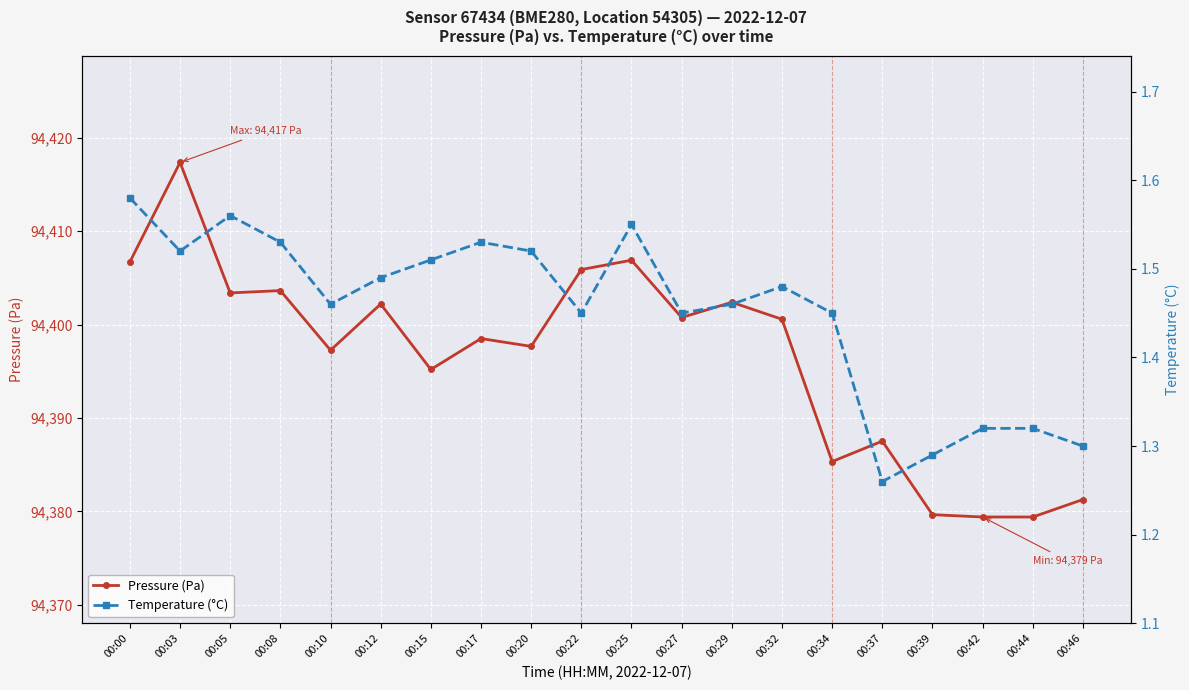

Where is the first local minimum for Temperature (°C)?

00:03